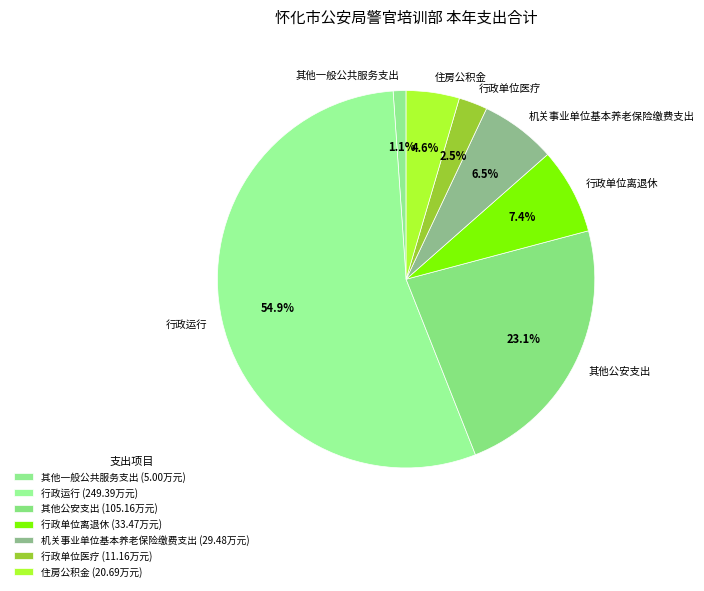

True or false: 其他公安支出 accounts for 29% of the total.

False